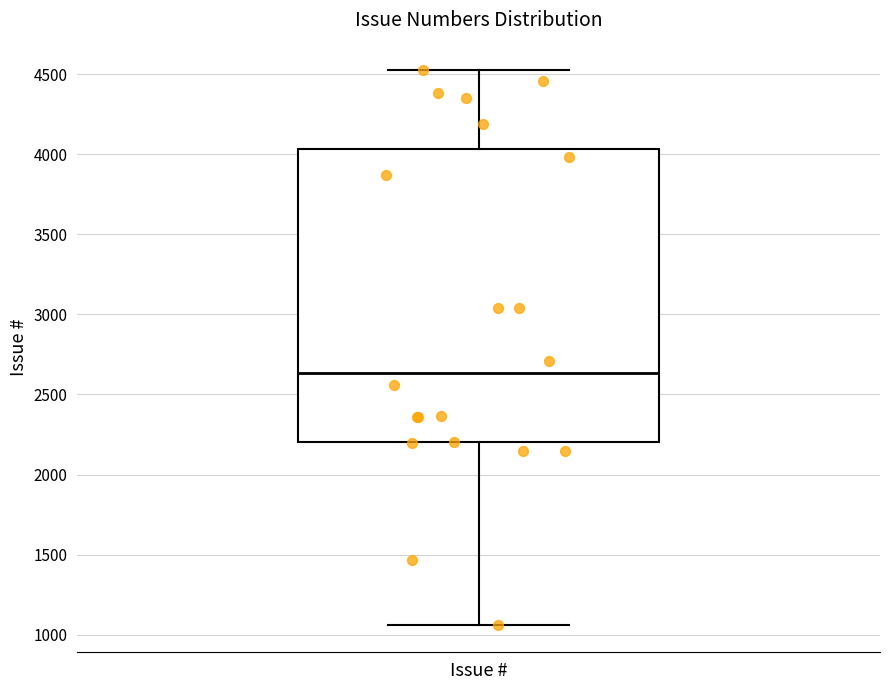

Where does the upper whisker of the box for Issue # end on the y-axis? The values are not printed on the chart, so give them approximately, as read against the axis.

4500